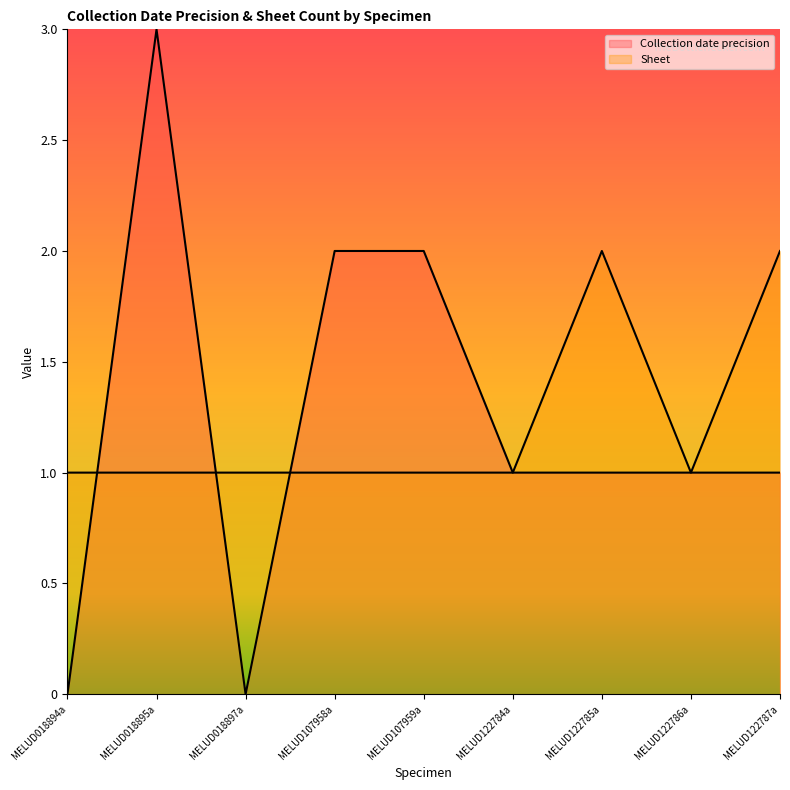

How many lines are shown in the chart?

2